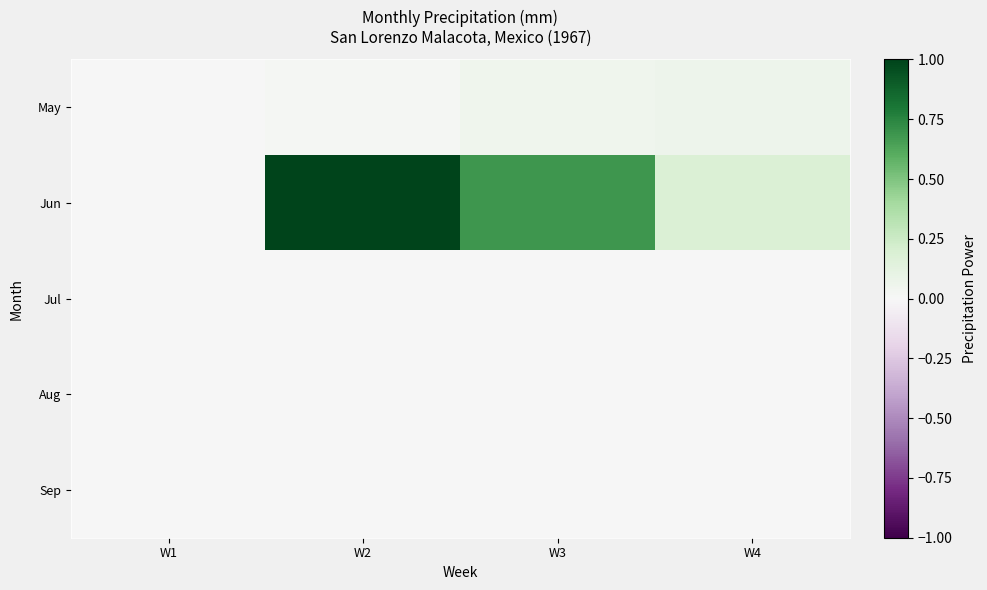

What is the difference between the highest and lowest values at W3?

0.7